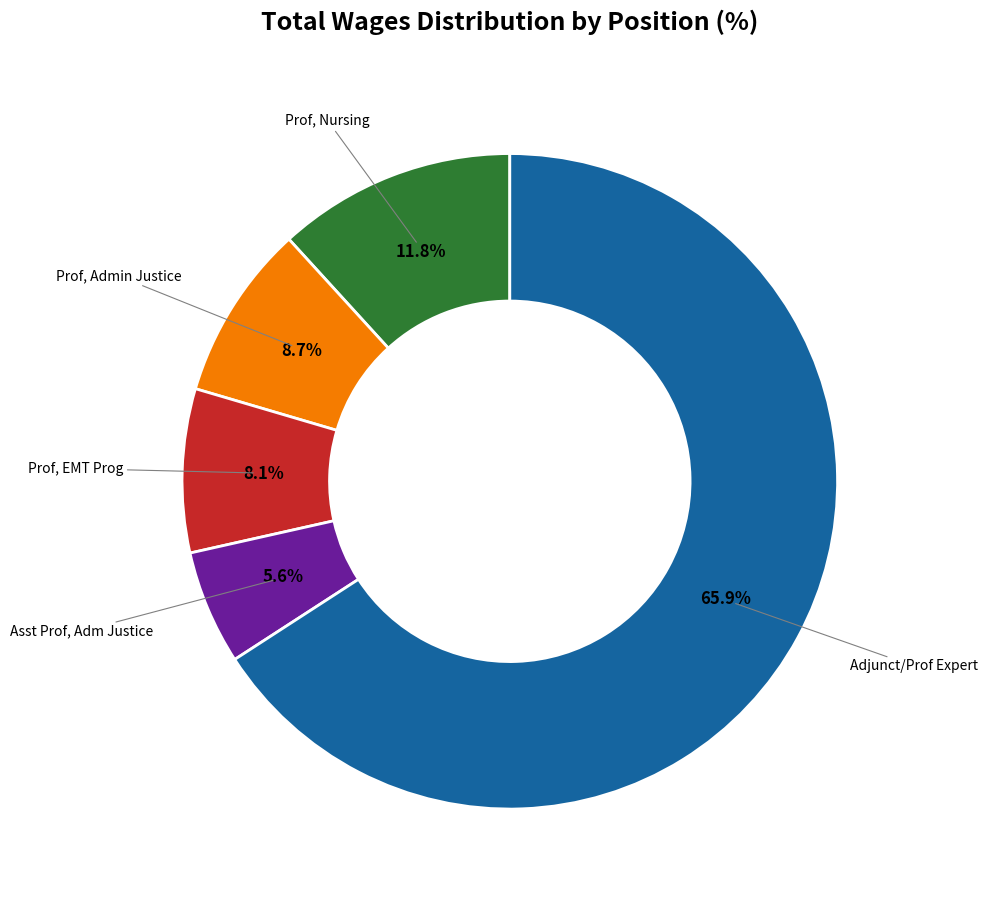

Does any single category account for the majority?

Yes